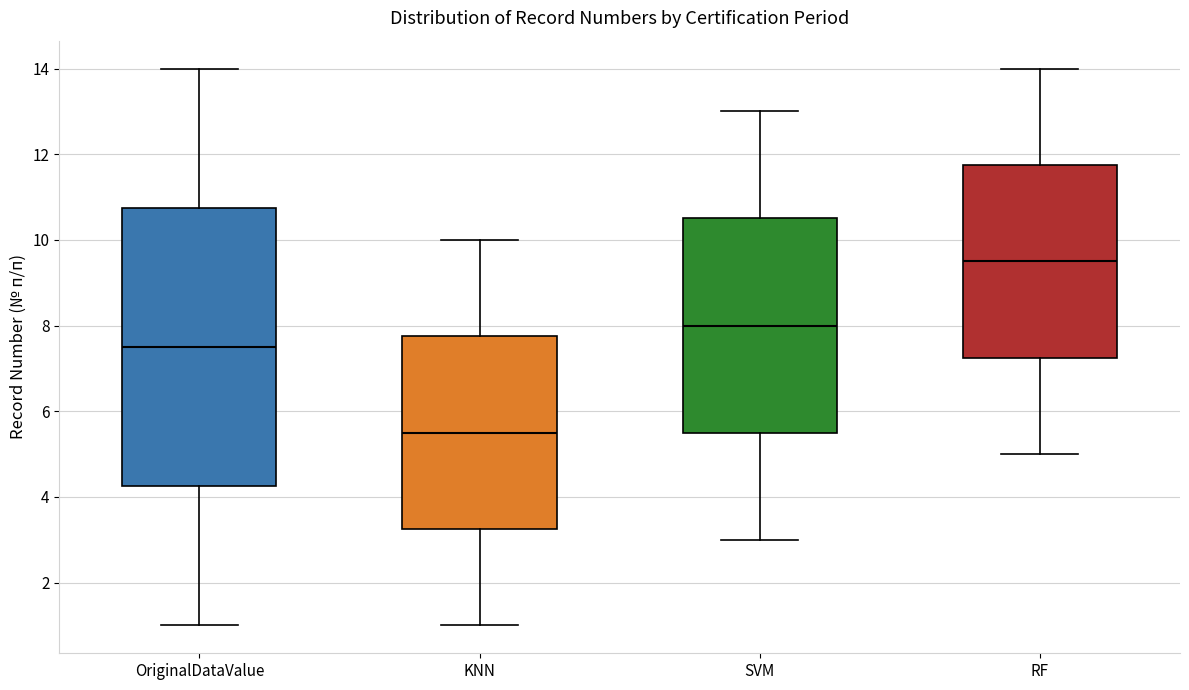

Reading left to right, read every box against the y-axis: the position of its median line, the range the box covers, and the ends of its whiskers. The values are not printed on the chart, so give them approximately, as read against the axis.

OriginalDataValue: median 7.6, box 4.2 to 10.8, whiskers 1.0 to 14.0
KNN: median 5.6, box 3.2 to 7.8, whiskers 1.0 to 10.0
SVM: median 8.0, box 5.6 to 10.6, whiskers 3.0 to 13.0
RF: median 9.6, box 7.2 to 11.8, whiskers 5.0 to 14.0